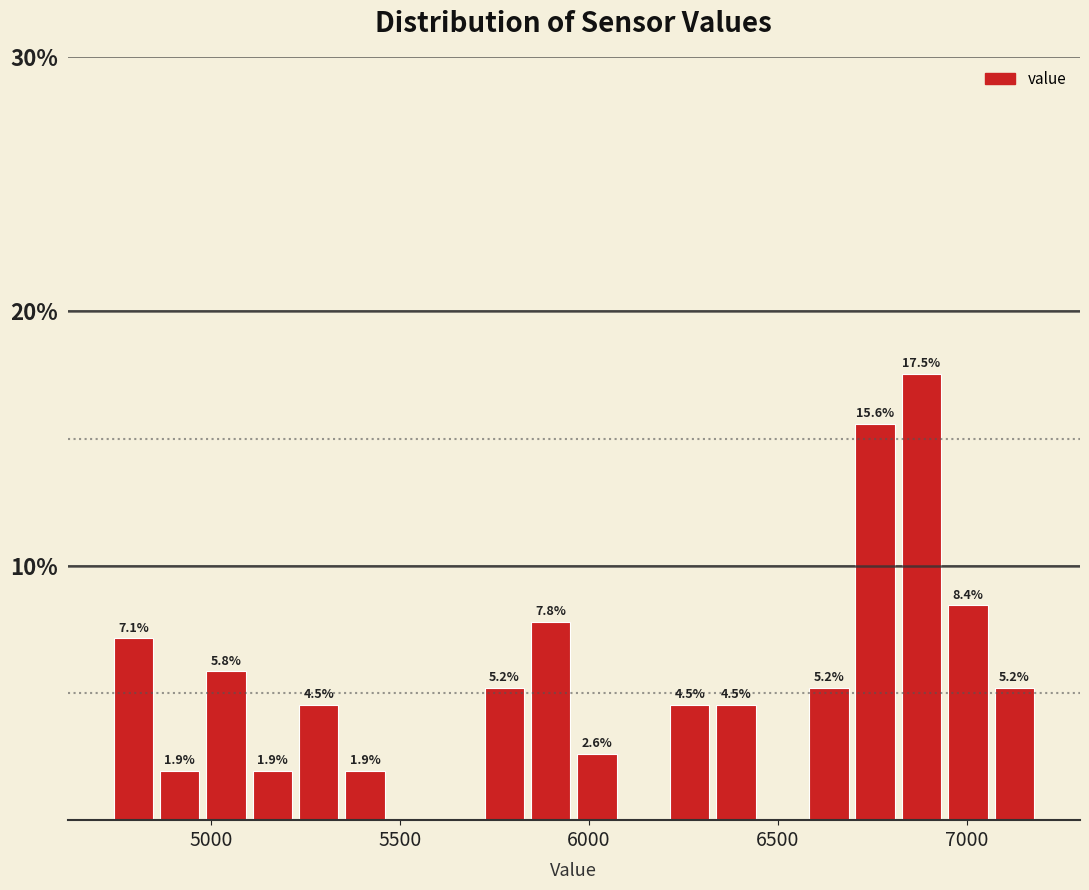

Around what value on the x-axis is the tallest bar? Give the approximate position of its centre, as read against the axis.

6900